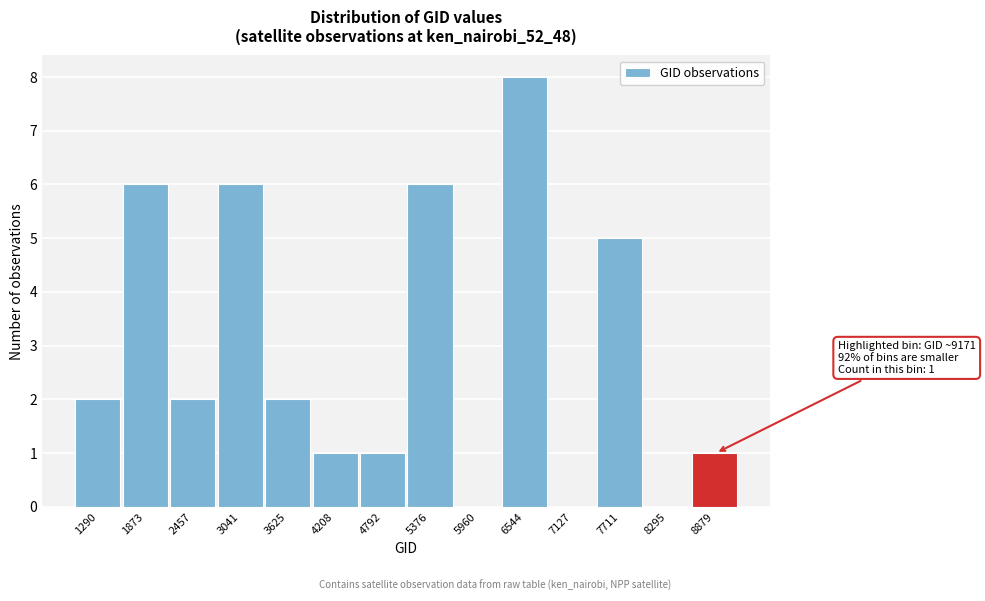

Reading right to left, transcribe all the data shown in this chart.

8879=1	8295=0	7711=5	7127=0	6544=8	5960=0	5376=6	4792=1	4208=1	3625=2	3041=6	2457=2	1873=6	1290=2